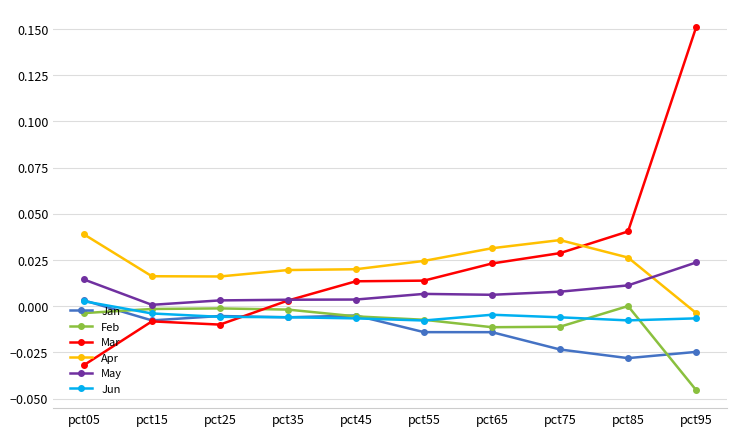

How many data points does each series have?

10